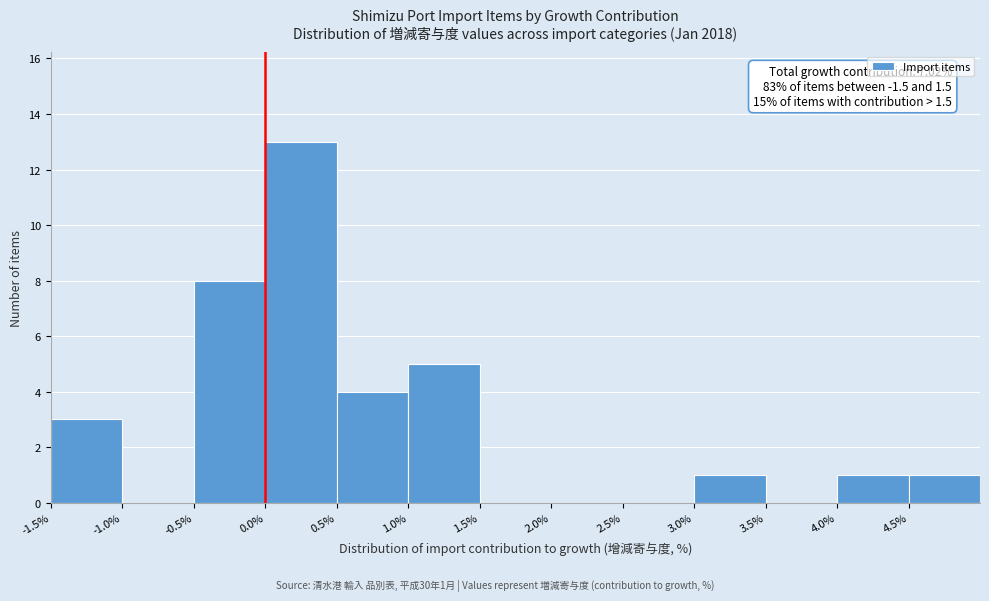

Over which range of the x-axis is the bar tallest?

0.0 to 0.5